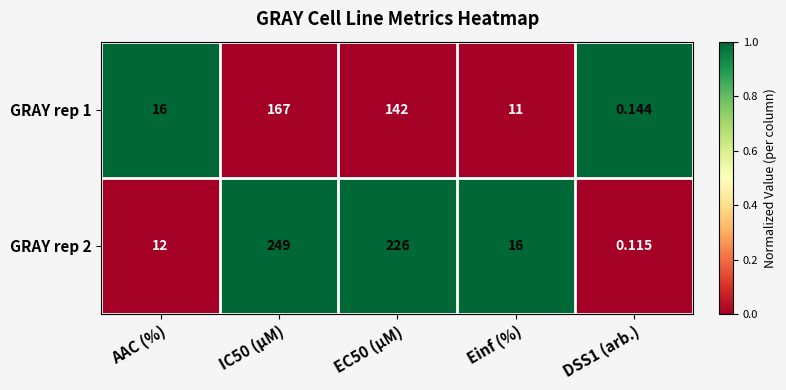

What is the spread (max minus min) of values at IC50 (µM)?

82.0